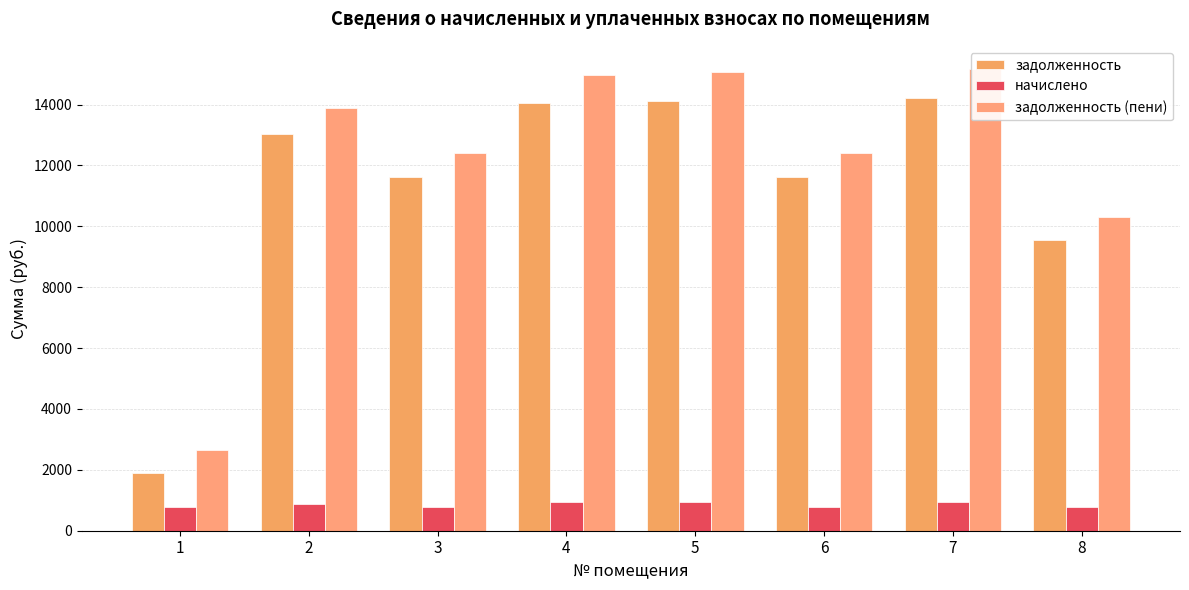

Is it true that задолженность (пени) equals 3395.0 at 5?

False